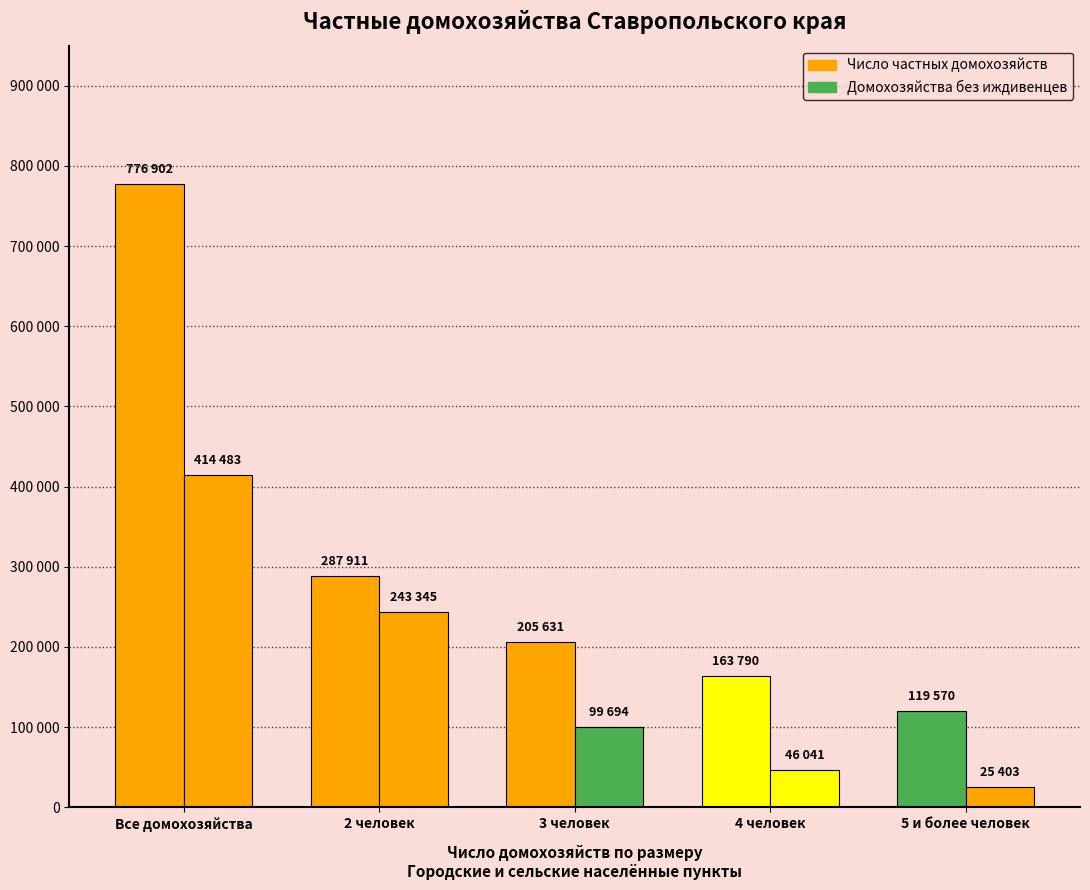

Count the number of categories in the chart.

5